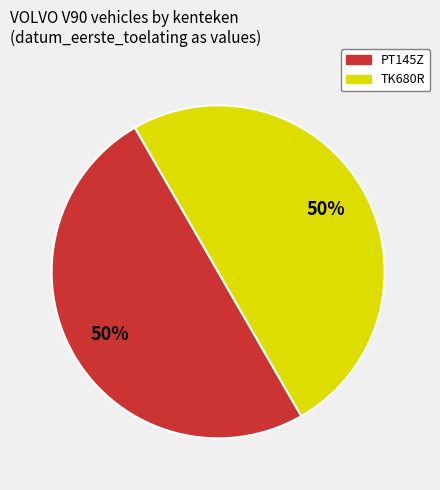

True or false: PT145Z accounts for 50% of the total.

True